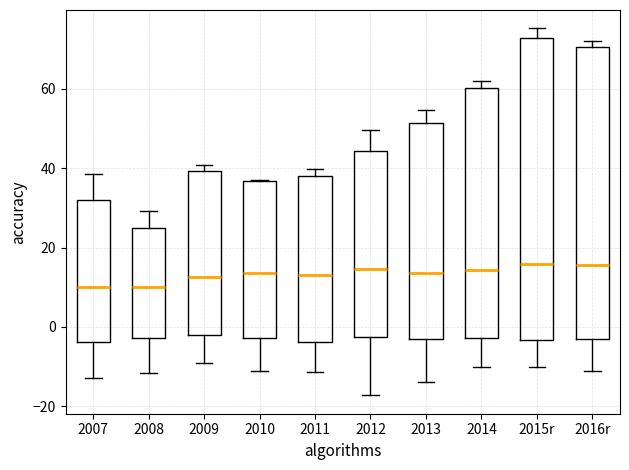

Where does the median line of the box for 2015r sit on the y-axis? The values are not printed on the chart, so give them approximately, as read against the axis.

16